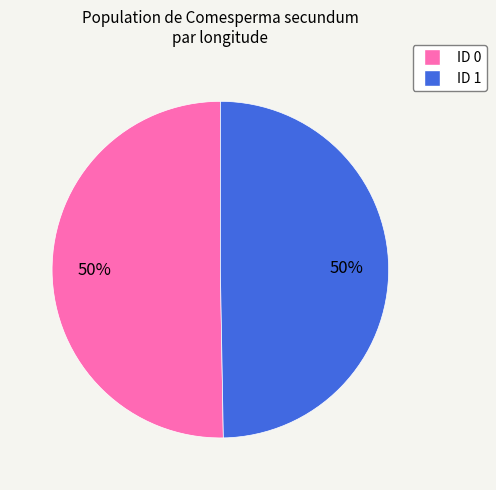

What is the ratio of the value at ID 1 to the value at ID 0?

1.0